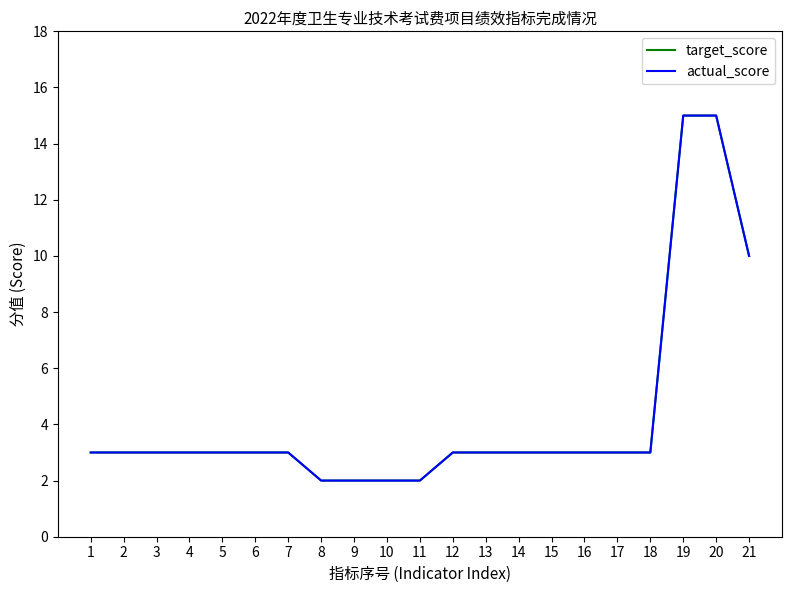

Is this an area chart (filled region under the line)?

No